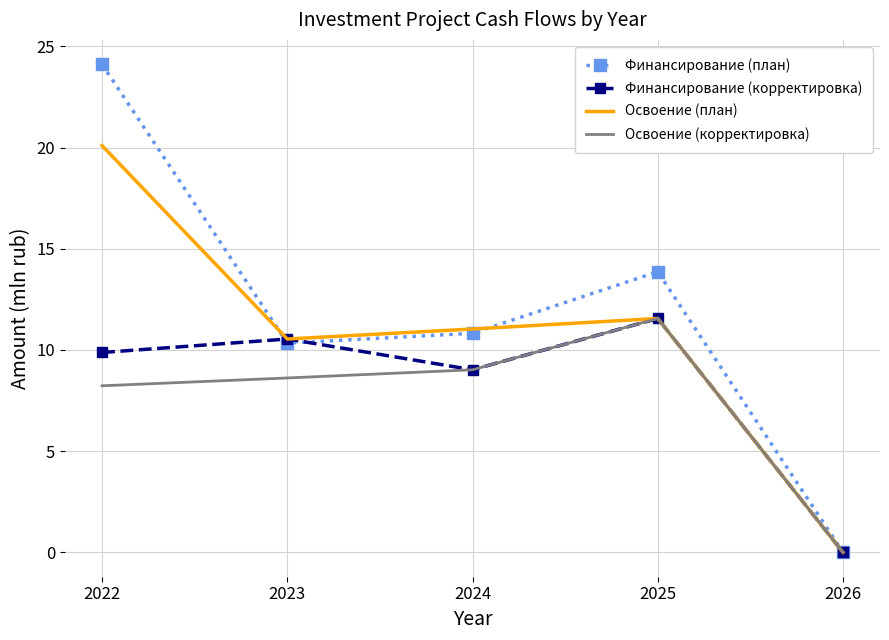

What is the difference between the highest and lowest values at 2024?

2.0